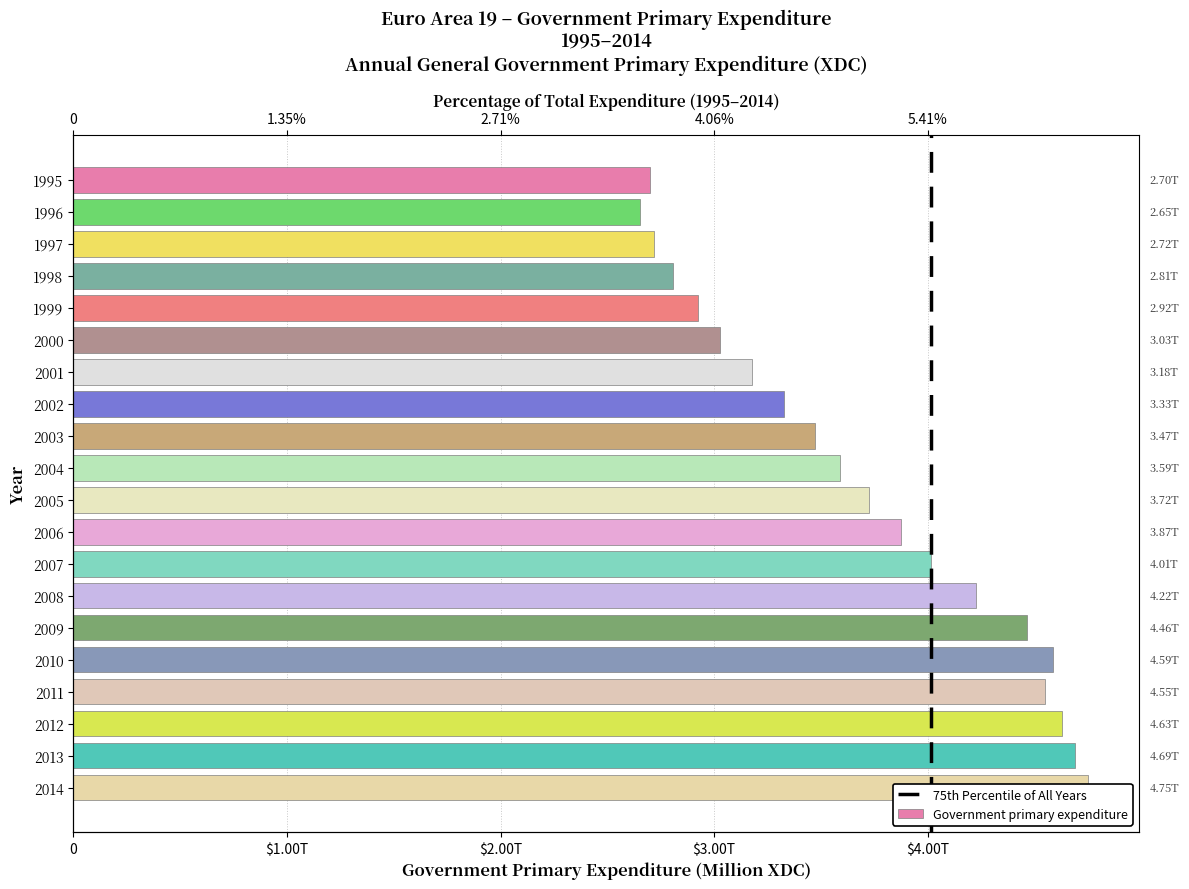

Which category has the highest value across all series?

2014